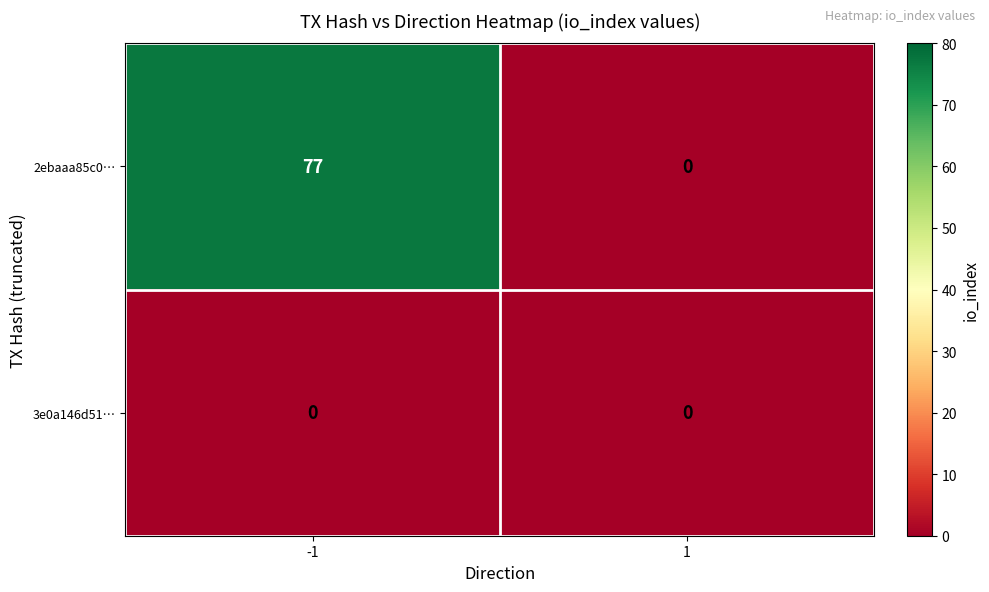

Is it true that 2ebaaa85c0… equals 27 at 1?

False